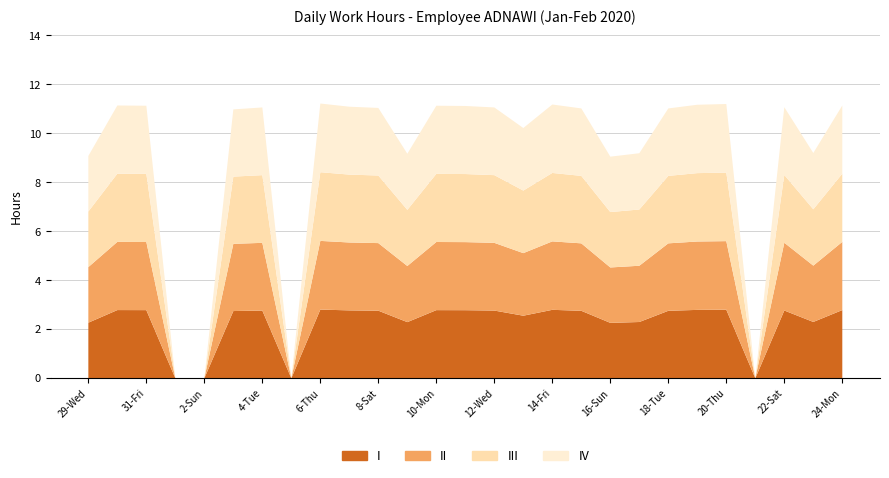

Reading left to right, list all the values displayed in this chart.

9.1	11.1	11.1	0.0	0.0	11.0	11.1	0.0	11.2	11.1	11.0	9.2	11.1	11.1	11.1	10.2	11.2	11.0	9.1	9.2	11.0	11.2	11.2	0.0	11.1	9.2	11.1